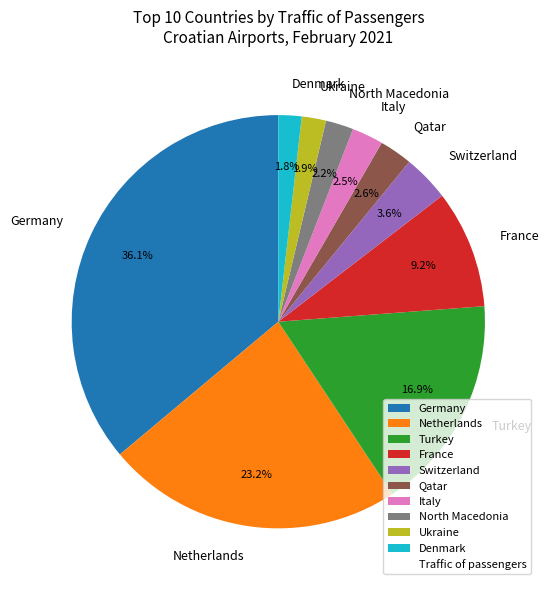

Between Netherlands and Italy, which is larger?

Netherlands